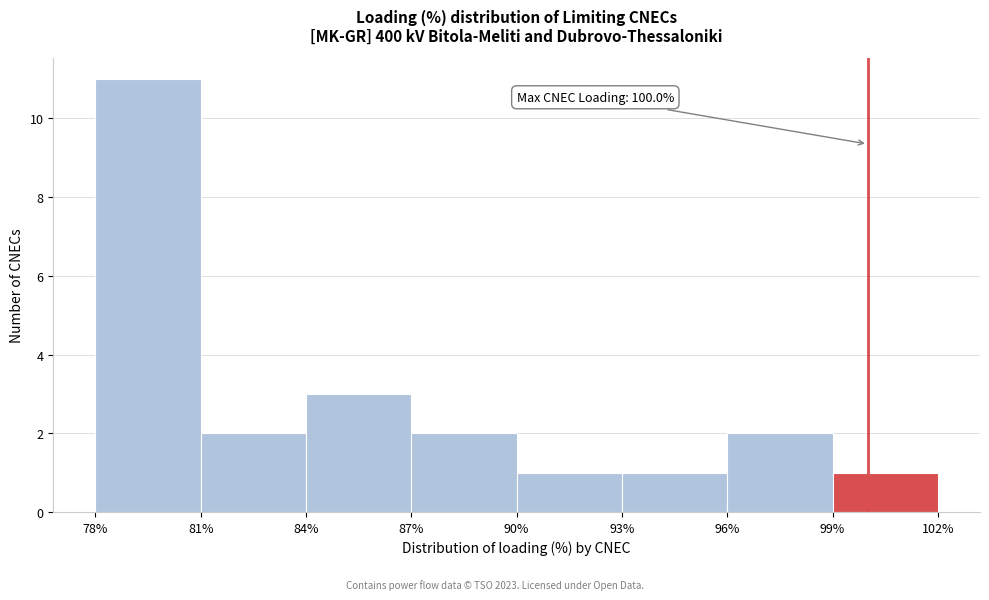

Over which range of the x-axis is the bar tallest?

78% to 81%